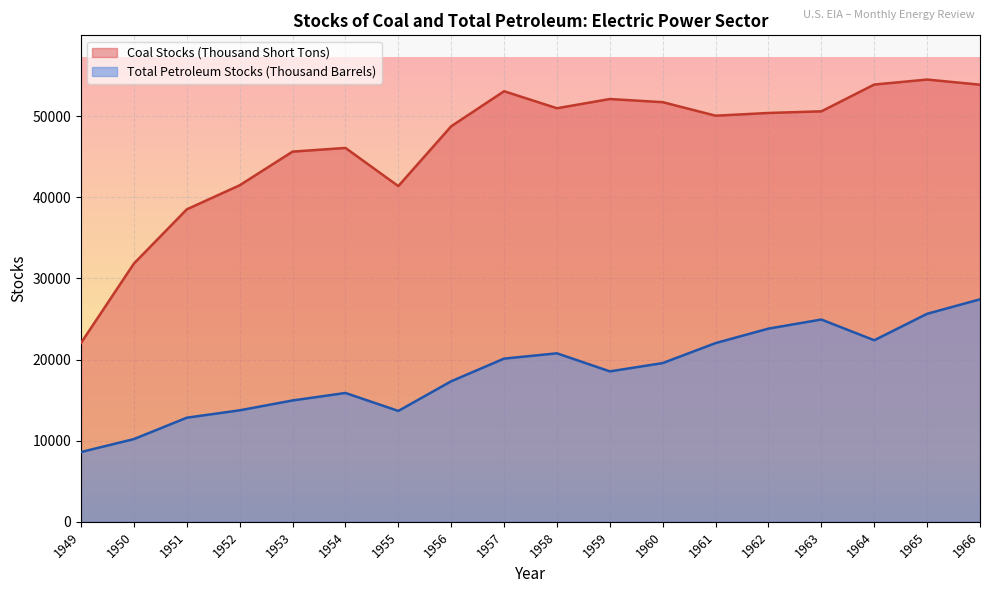

Count the number of categories in the chart.

18